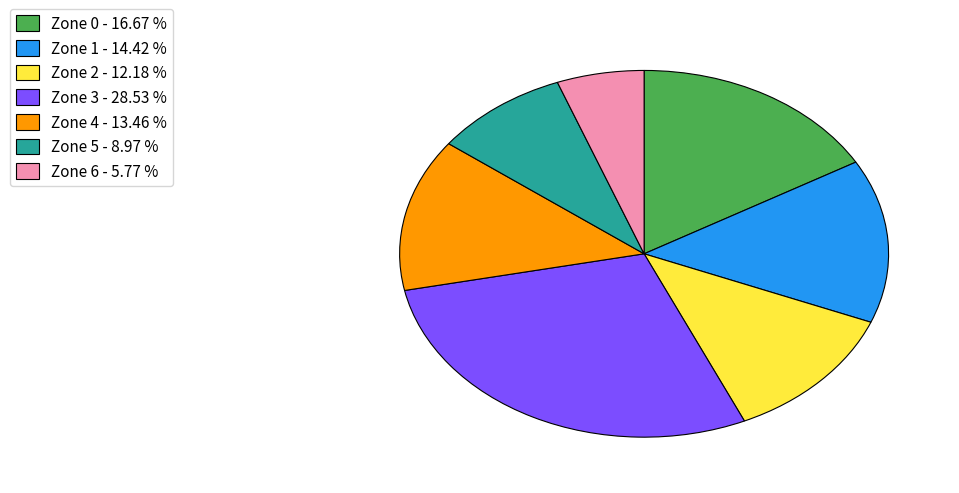

How many segments does this pie chart have?

7